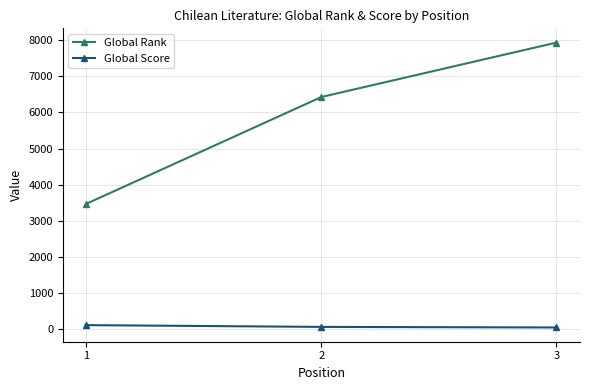

What are all the series names shown in the legend?

Global Rank, Global Score